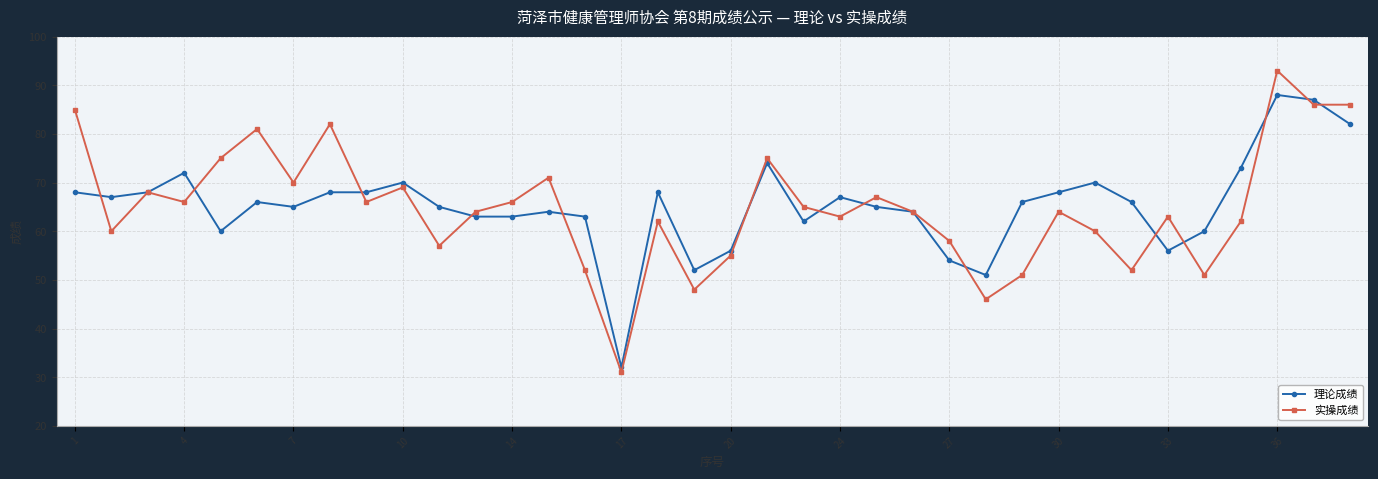

Which series has the largest range (max minus min)?

实操成绩